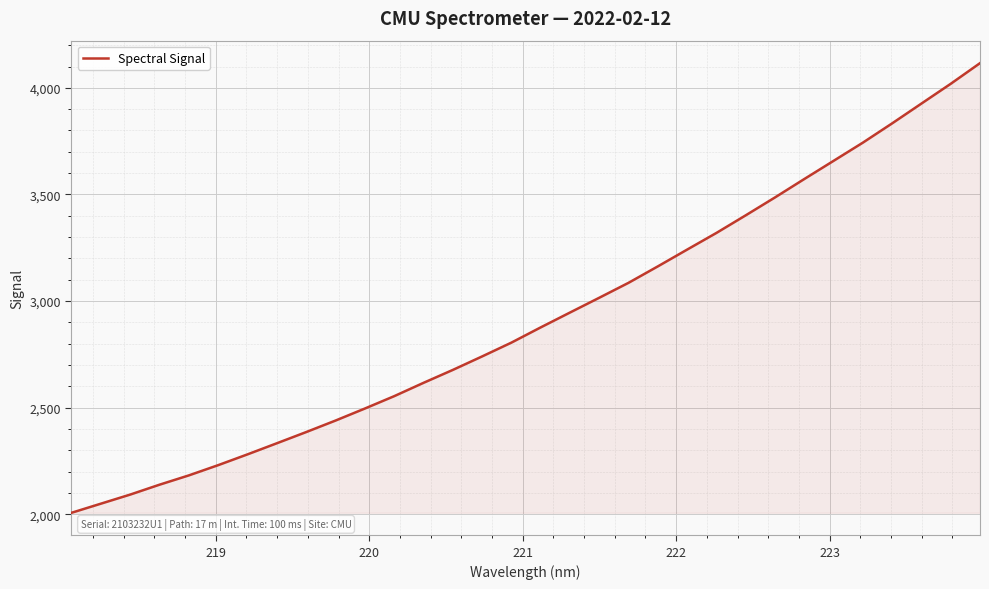

What is the greatest value displayed?

4115.9